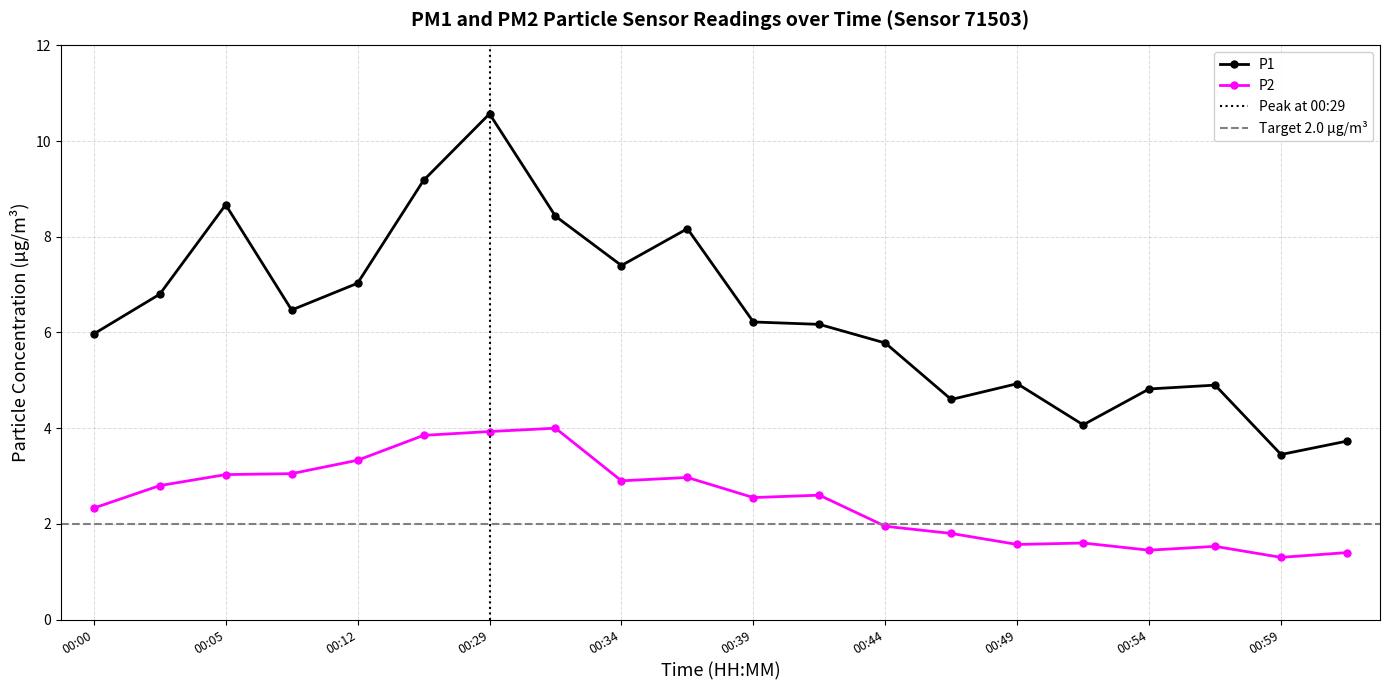

The P2 series shows 1.4 at 00:54. True or false?

True